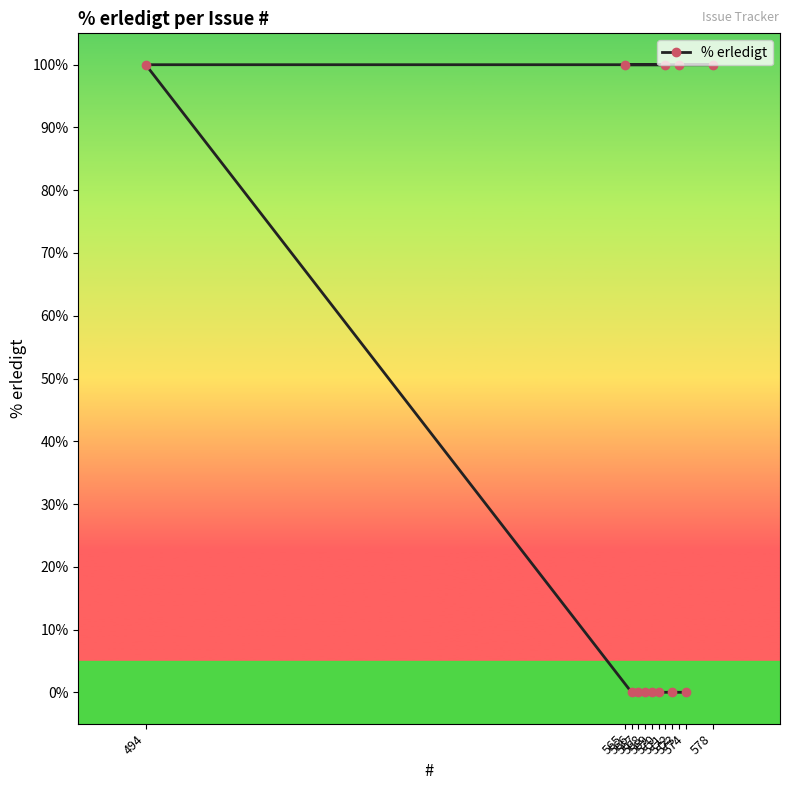

What is the value of the 2nd point from the left?

100